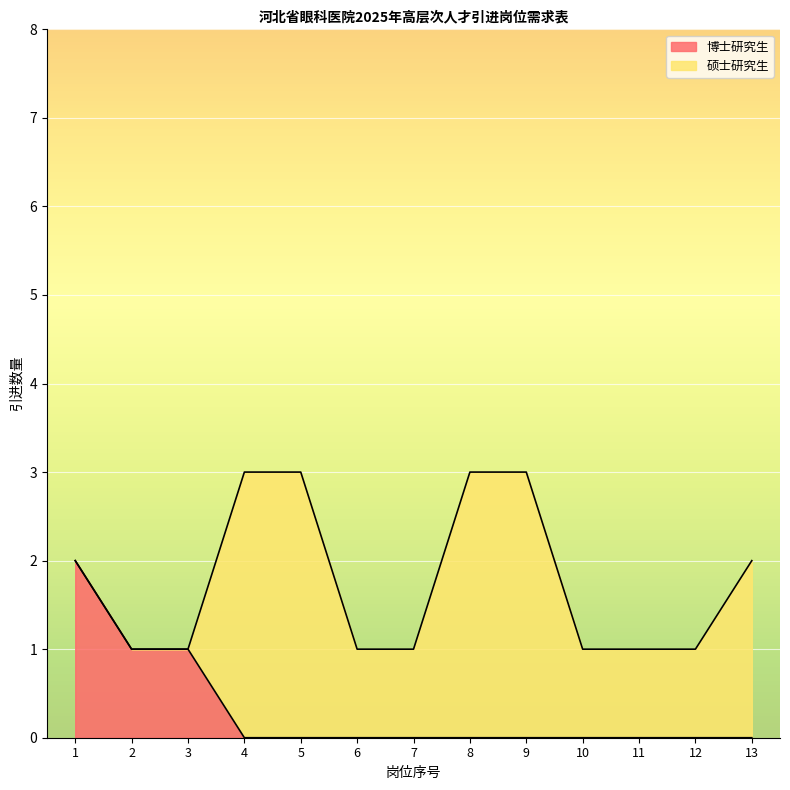

How many values exceed 0?

3